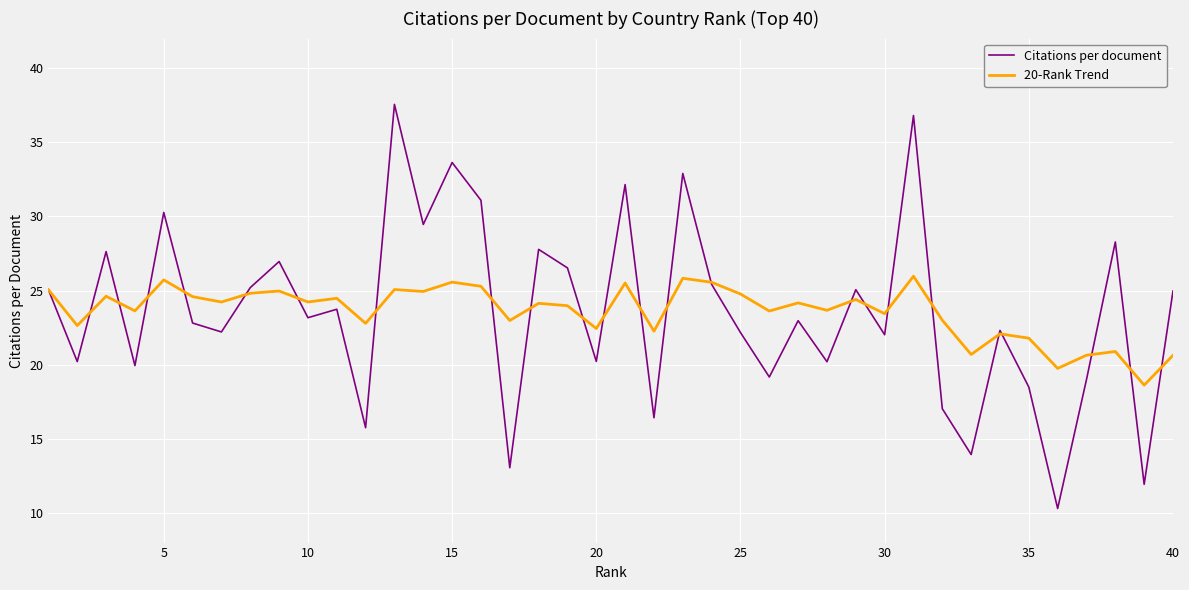

How many interior local peaks does the Citations per document series have?

14